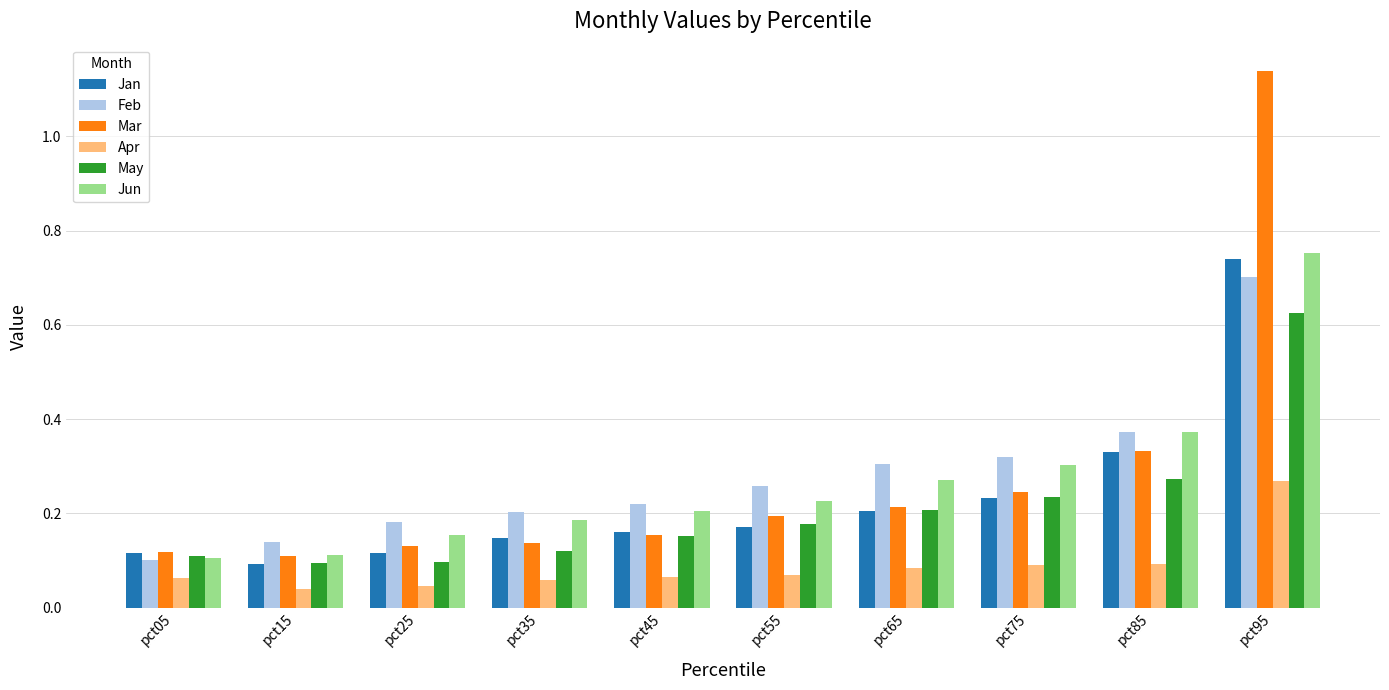

Which series has the largest range (max minus min)?

Mar